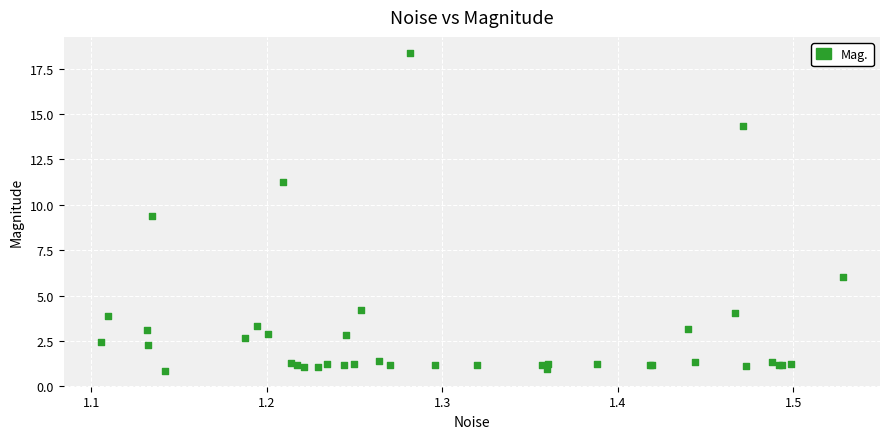

What Y value in the scatter plot is closest to 9?

9.4